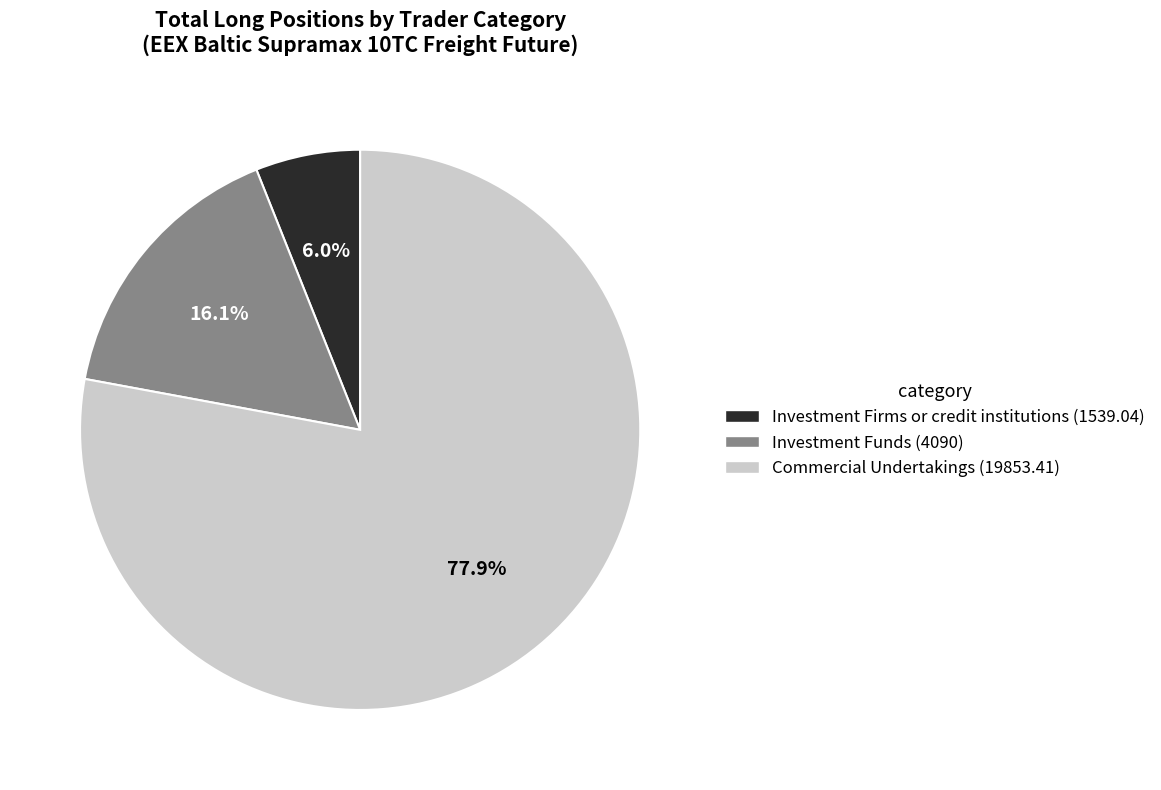

Which slice is the smallest?

Investment Firms or credit institutions (1539.04)